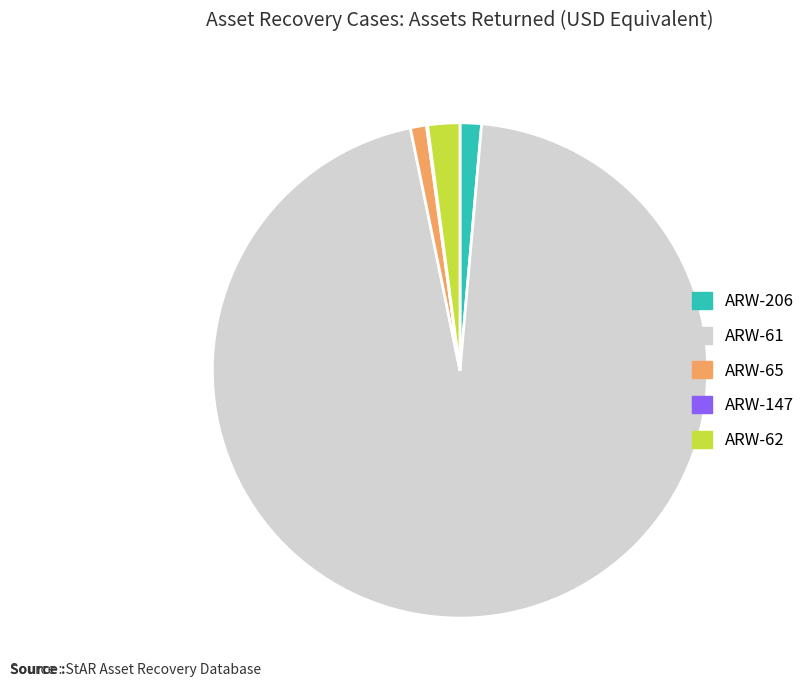

True or false: ARW-61 accounts for 90% of the total.

False